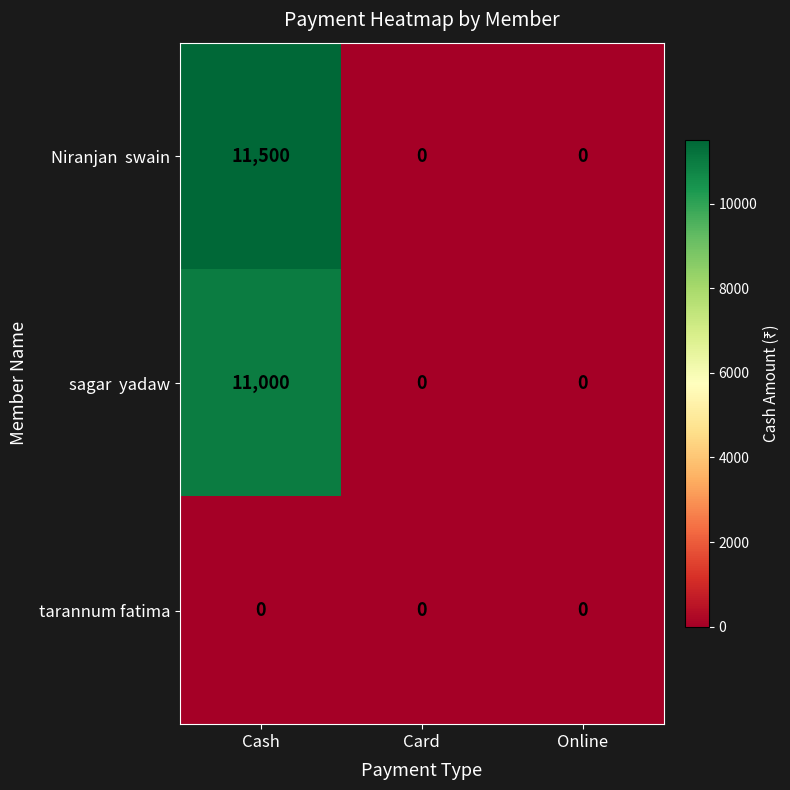

At which category is the sum across all series the highest?

Cash